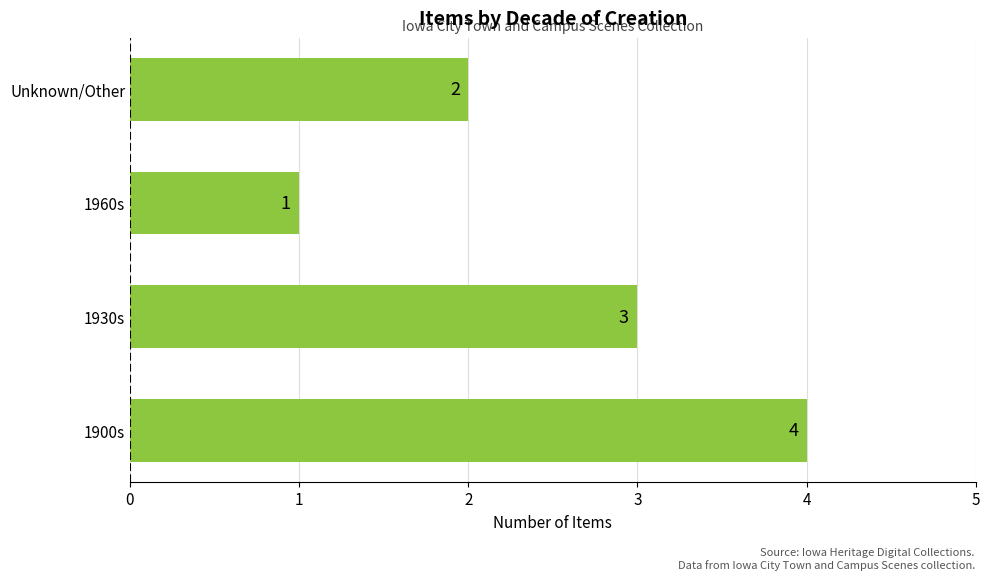

Does the chart contain any negative values?

No